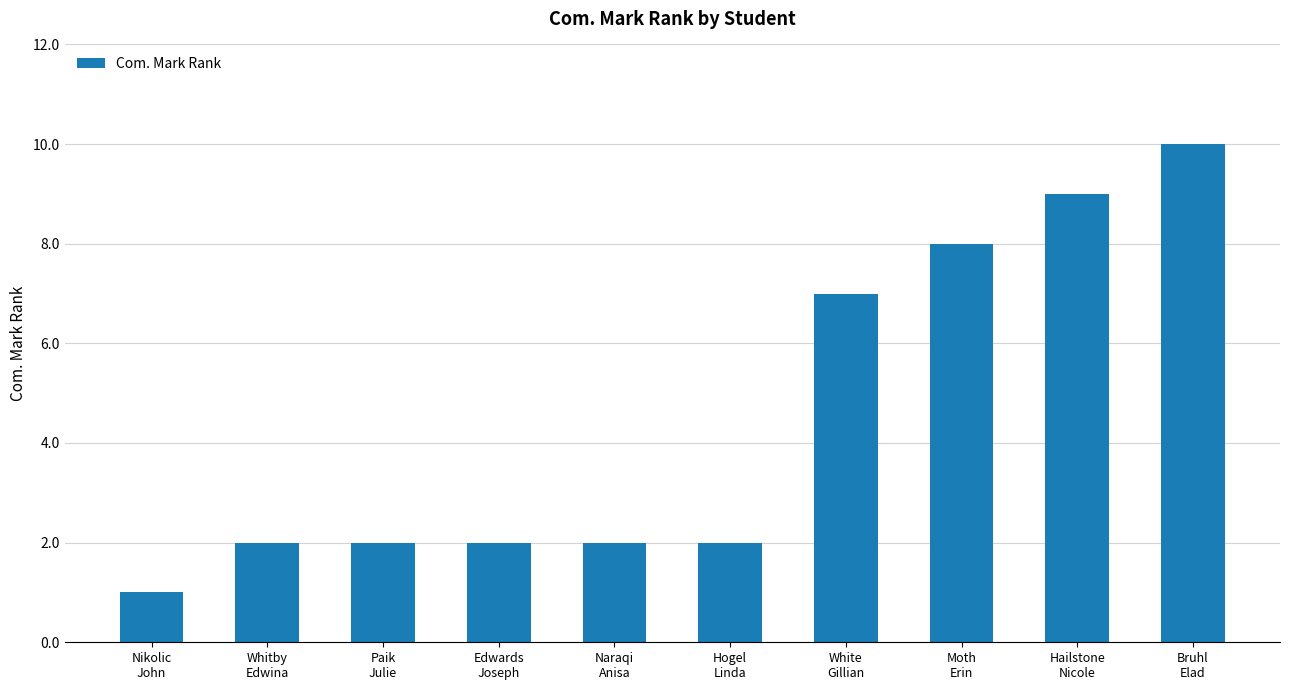

Approximately how many times larger is the value at Paik
Julie compared to Bruhl
Elad?

0.2